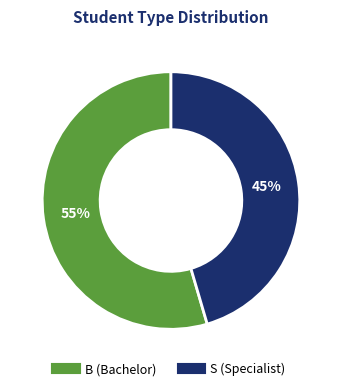

What is the ratio of the value at B to the value at S?

1.2